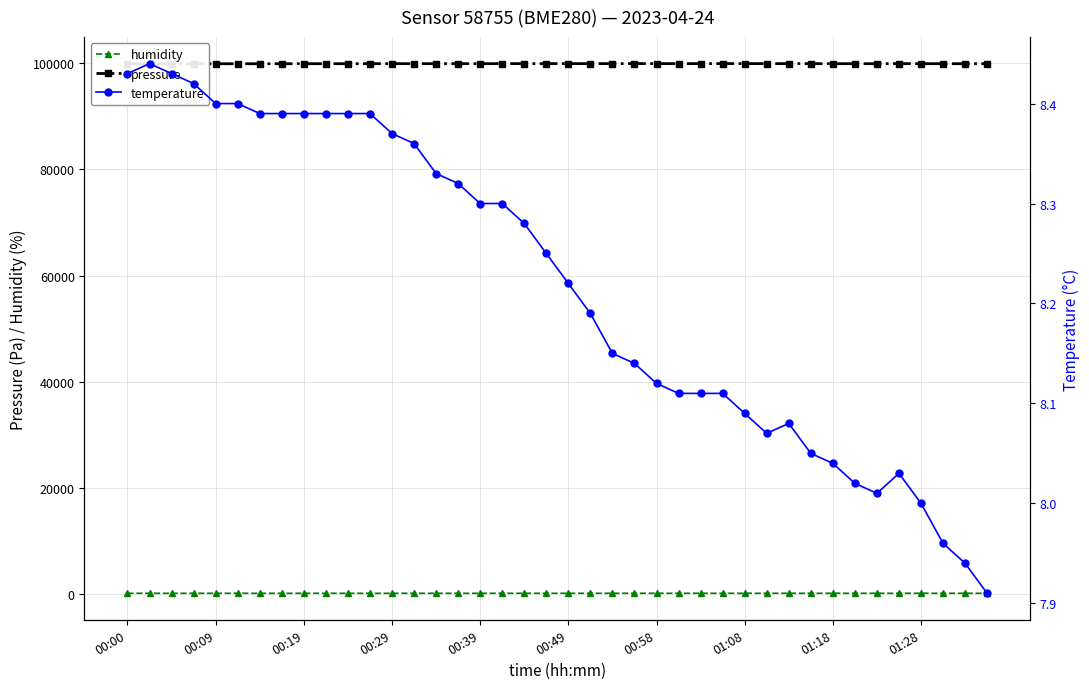

Rank the series at 14 from highest to lowest value.

pressure, humidity, temperature